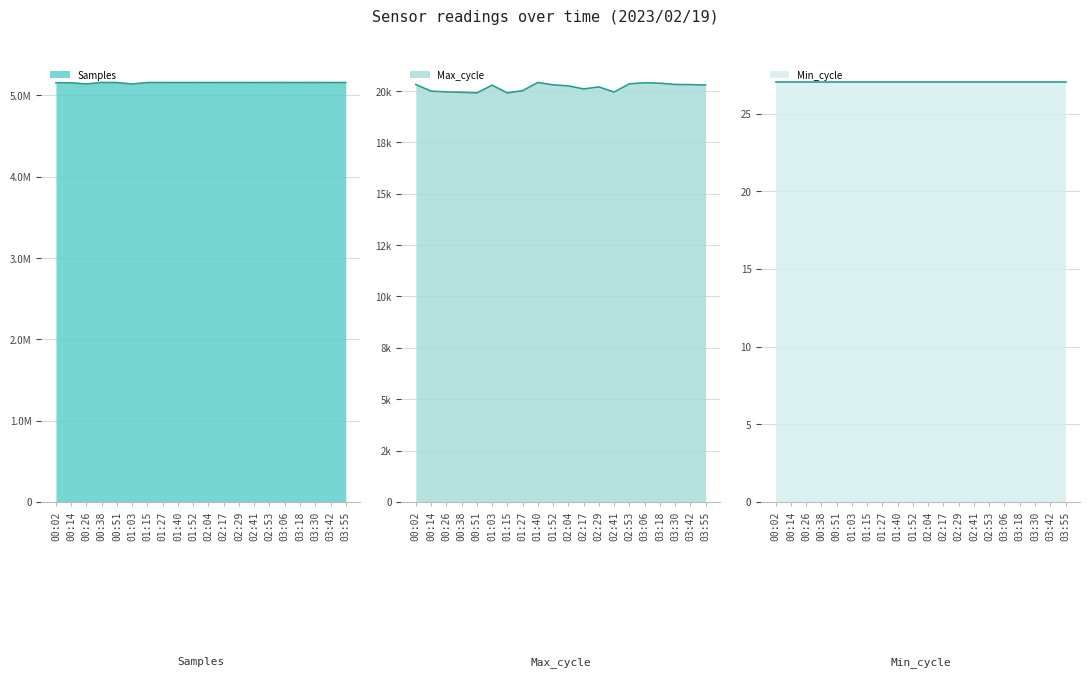

What position from the left is 03:18?

17